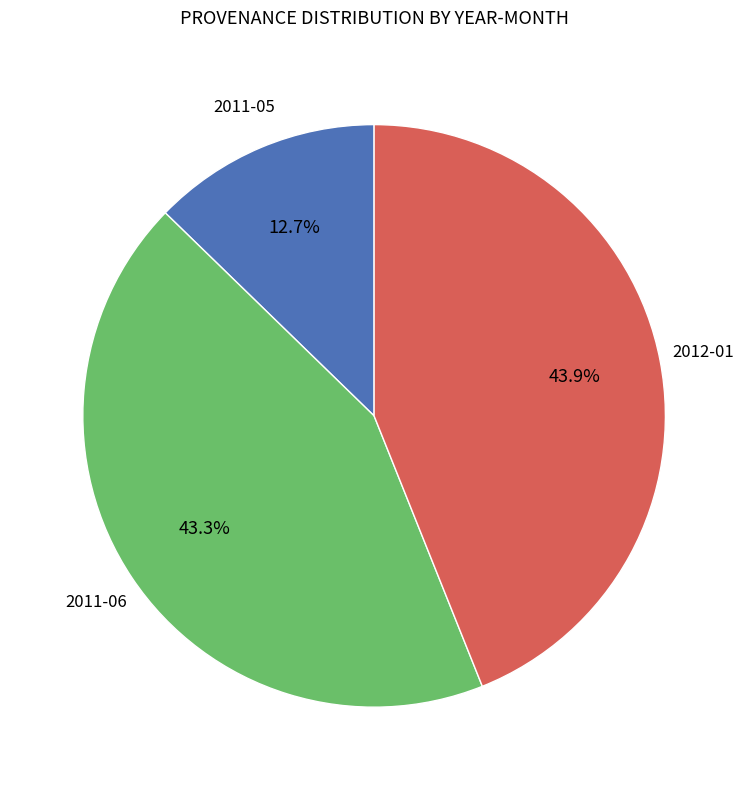

Is there a majority slice in this chart?

No